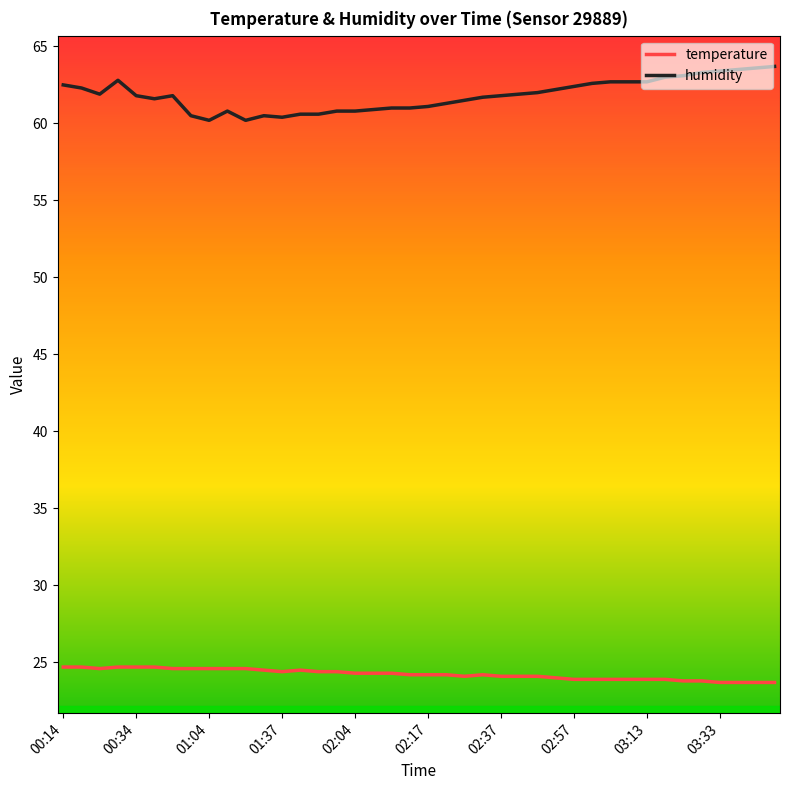

Rank the series by their average value, from highest to lowest.

humidity, temperature